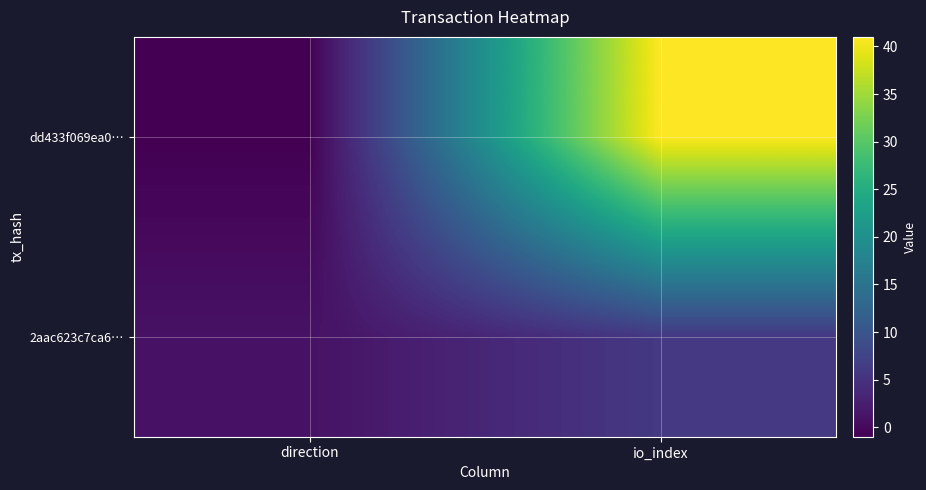

Reading right to left, extract all data points from this chart.

dd433f069ea0…: io_index=41	direction=-1
2aac623c7ca6…: io_index=6	direction=1